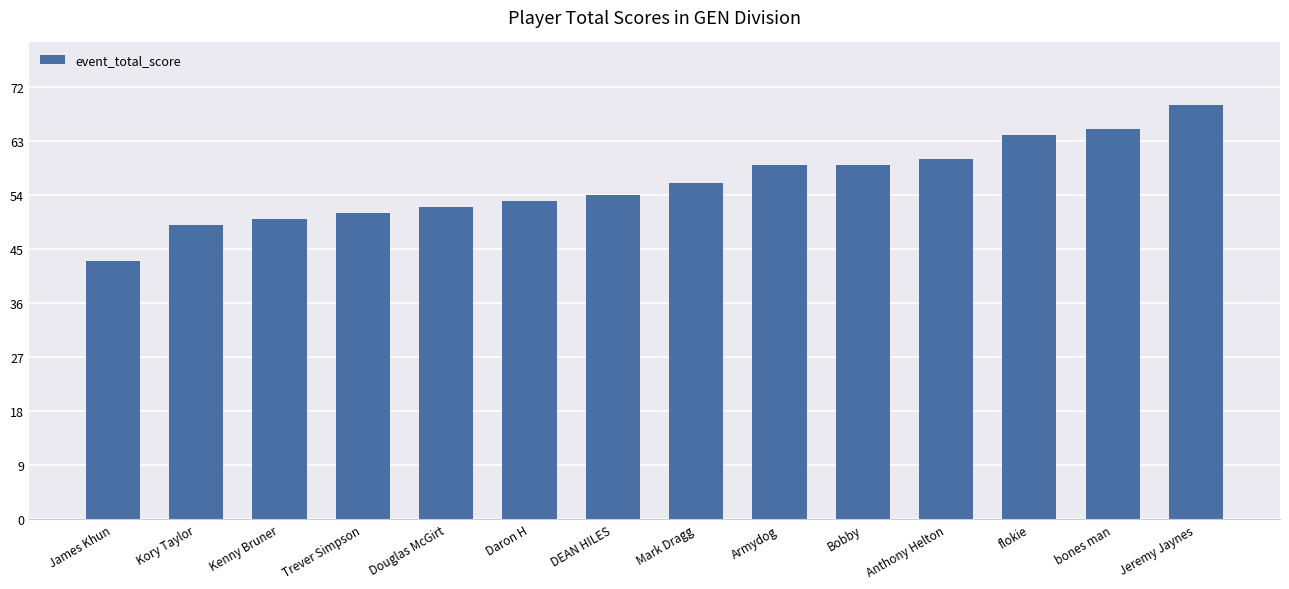

What is the label of the 4th bar from the right?

Anthony Helton